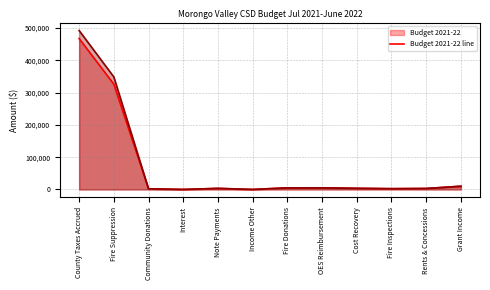

Which label corresponds to the largest value in the chart?

County Taxes Accrued